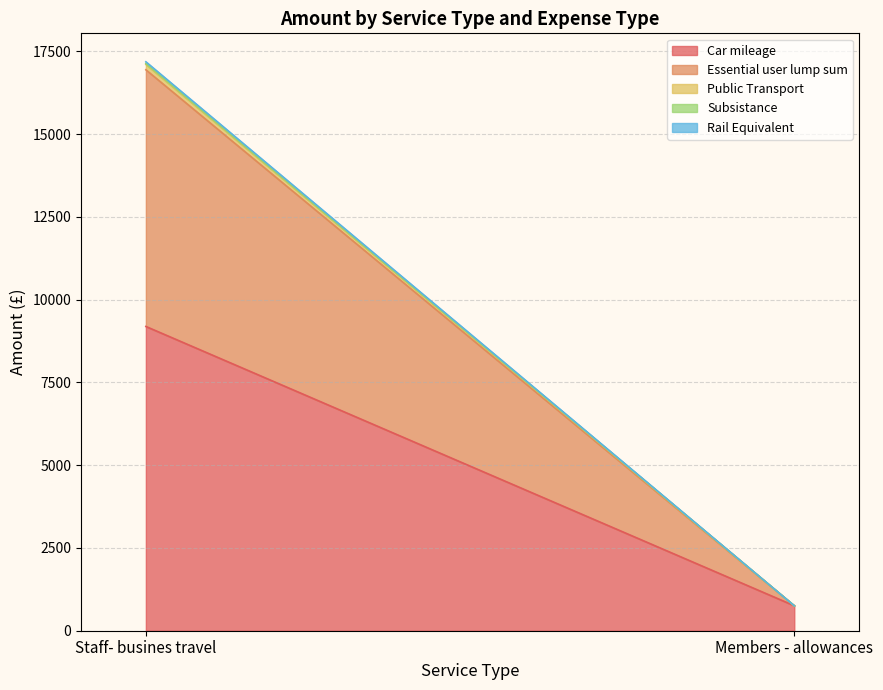

How many data points in Public Transport are above 163?

1